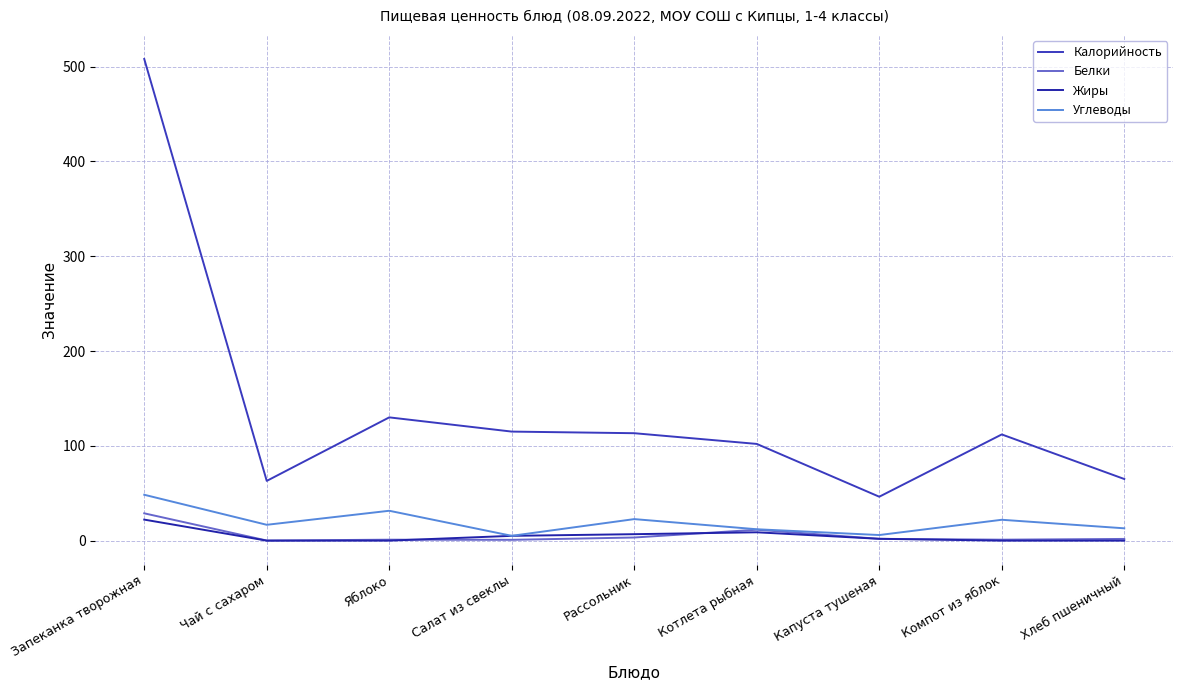

What is the label of the 8th point from the left?

Компот из яблок